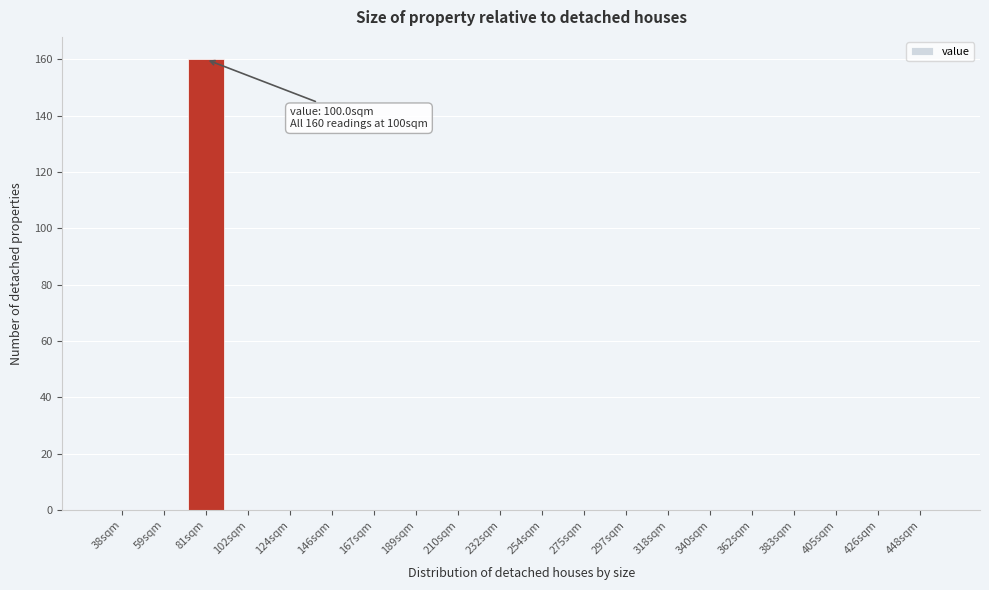

Reading left to right, transcribe all the data shown in this chart.

38sqm=0	59sqm=0	81sqm=160	102sqm=0	124sqm=0	146sqm=0	167sqm=0	189sqm=0	210sqm=0	232sqm=0	254sqm=0	275sqm=0	297sqm=0	318sqm=0	340sqm=0	362sqm=0	383sqm=0	405sqm=0	426sqm=0	448sqm=0